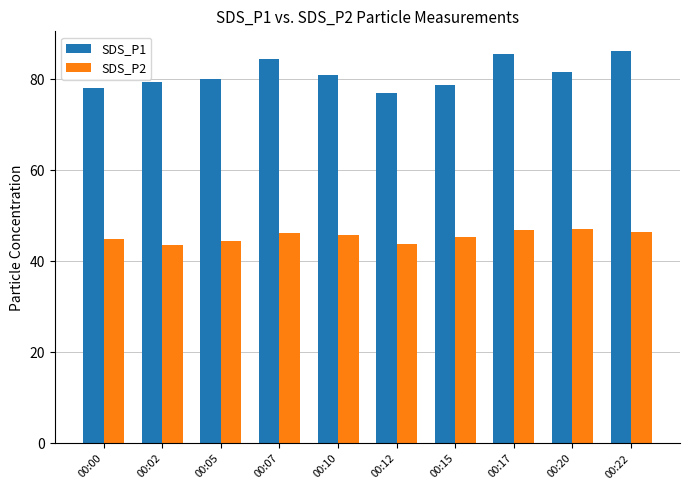

True or false: SDS_P1 has a value of 81.0 at 00:10.

True